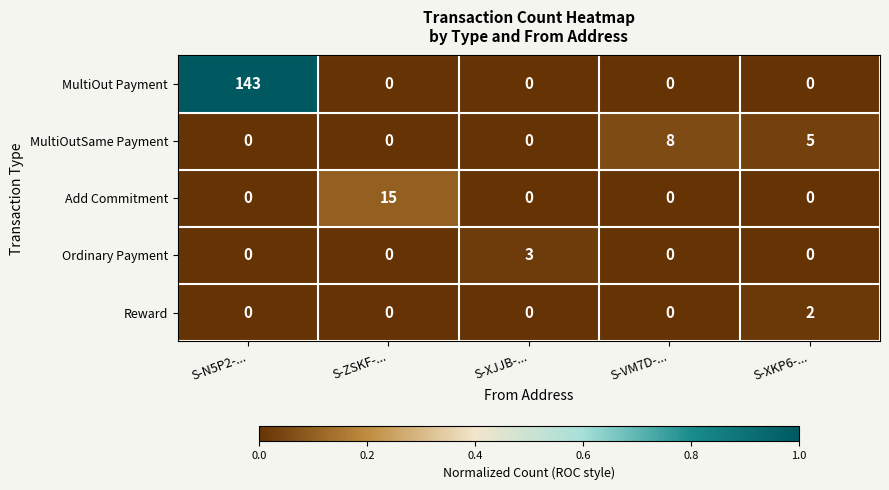

Between S-ZSKF-... and S-XJJB-..., which series saw the biggest shift?

Add Commitment